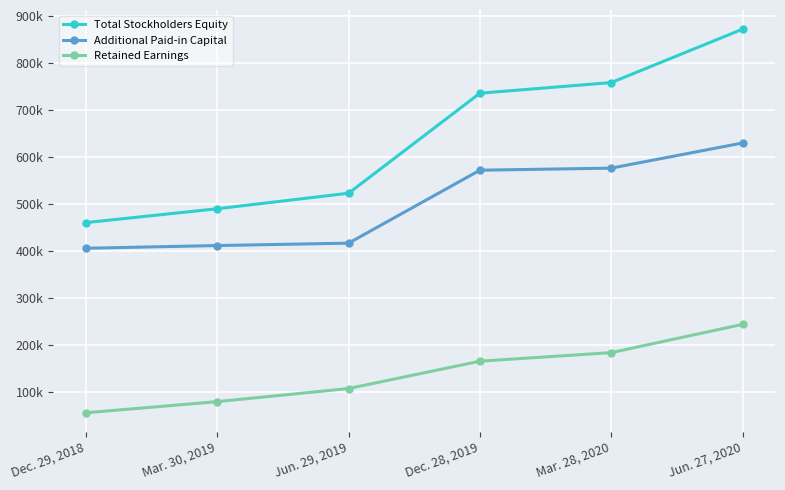

Is this an area chart (filled region under the line)?

No